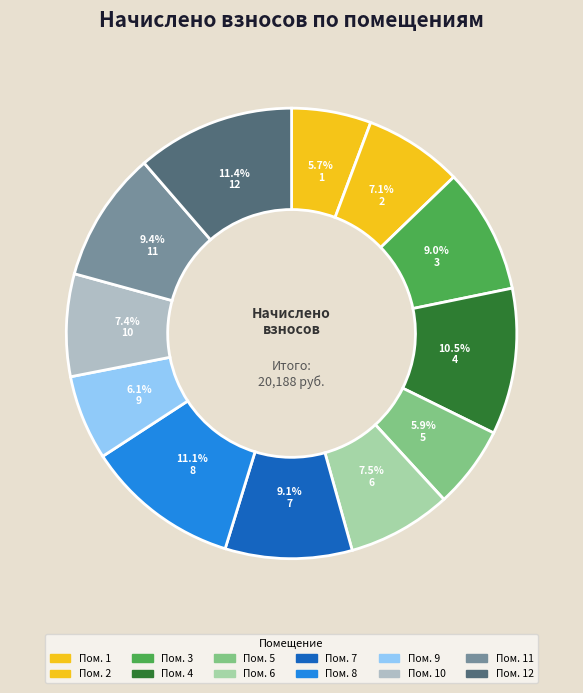

How many slices are in this pie chart?

12